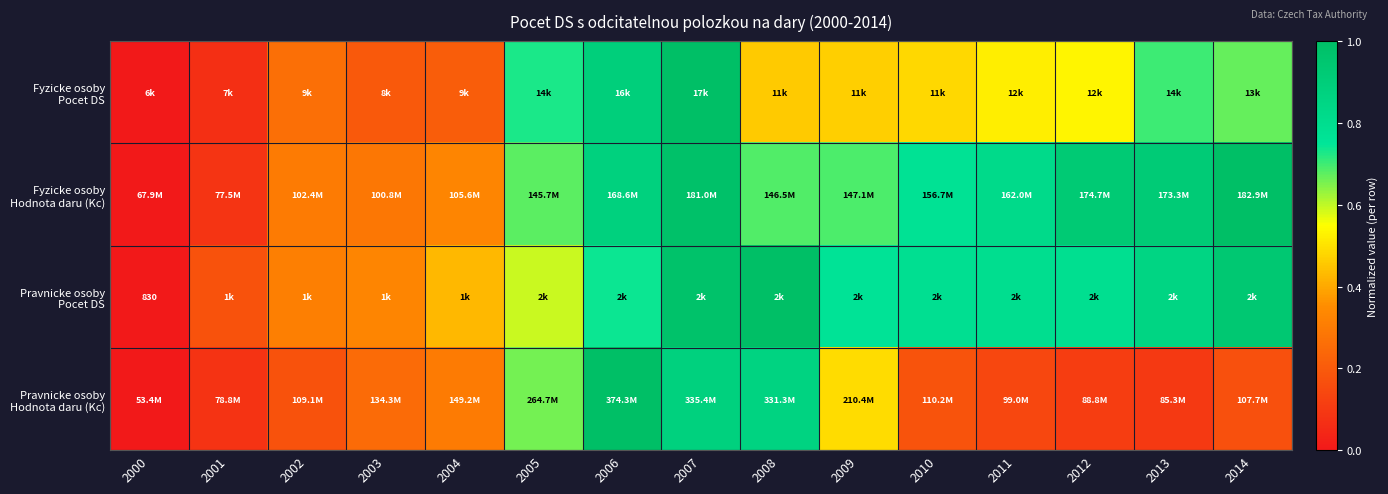

What is the highest value of the Pravnicke osoby Hodnota daru (Kc) series?

1.0